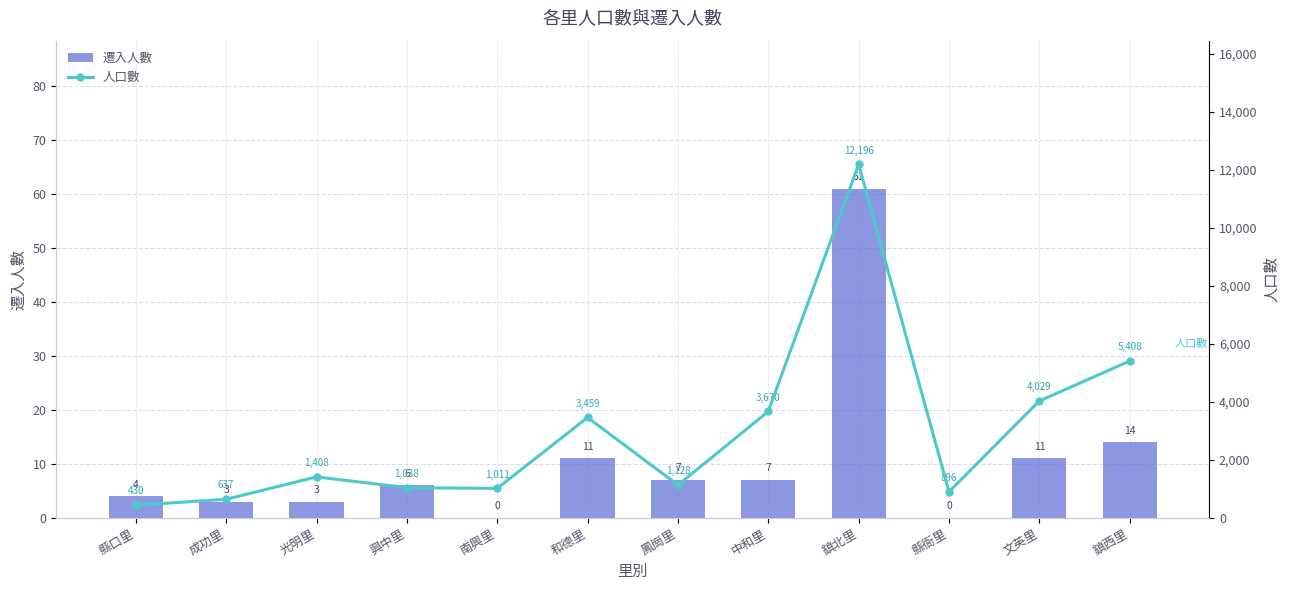

How many distinct data groups are displayed?

2